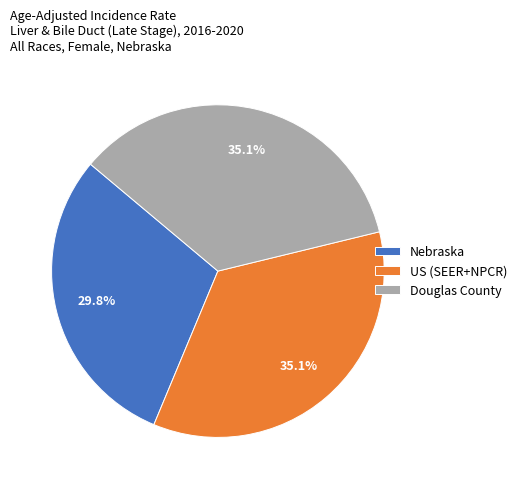

Does any single category account for the majority?

No